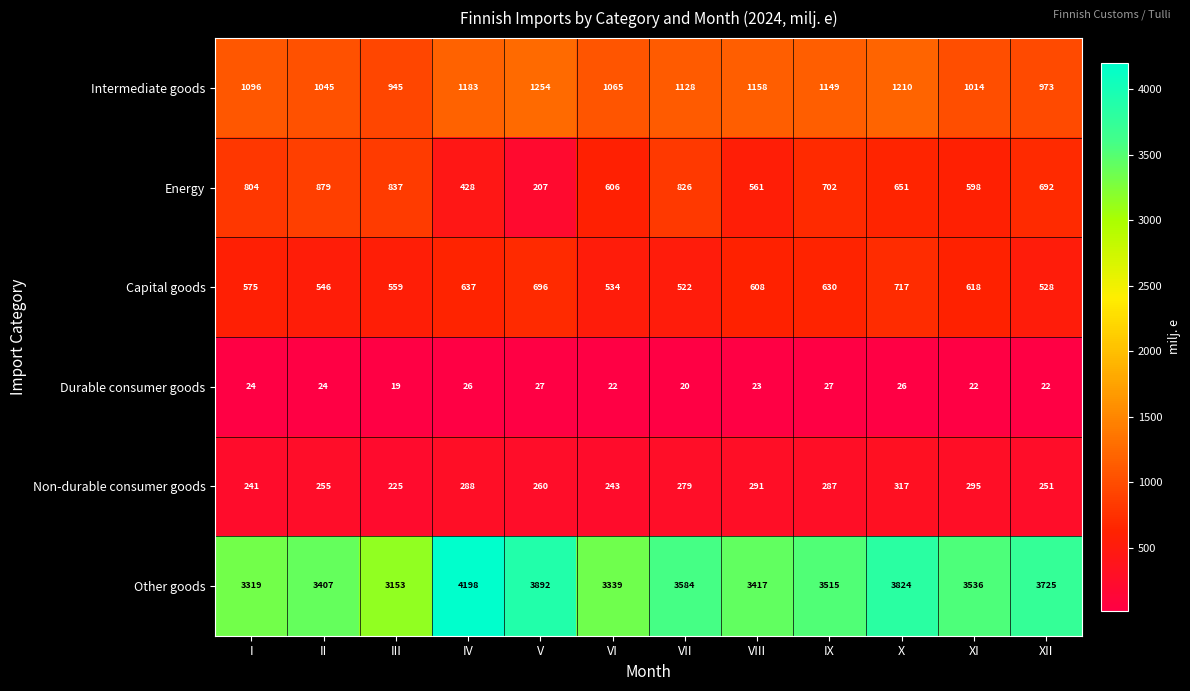

Where is Intermediate goods nearest to the value 1099?

I